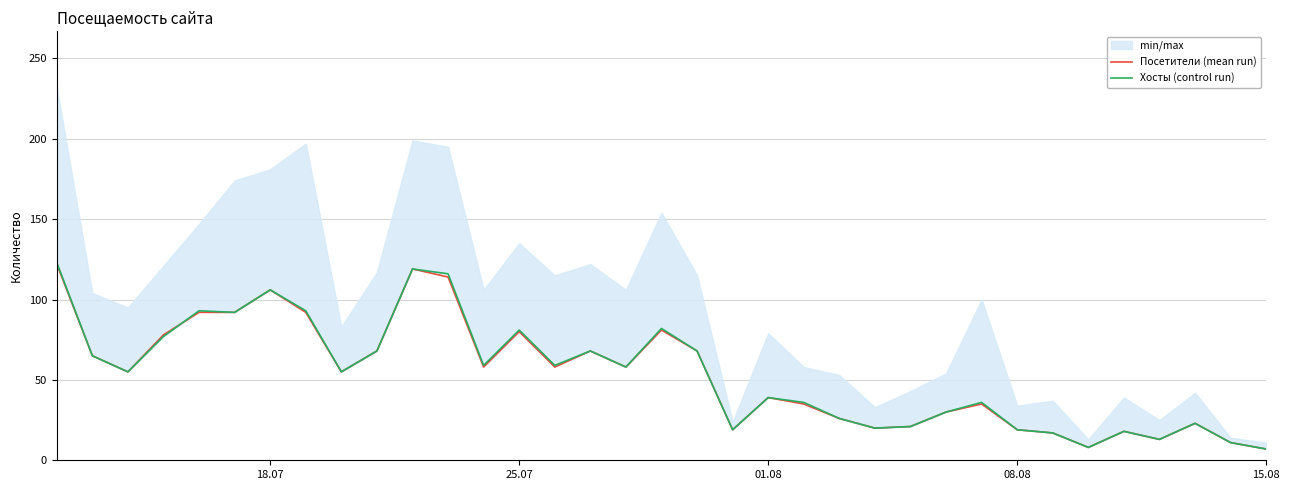

What is the highest value of the Посетители (mean run) series?

122